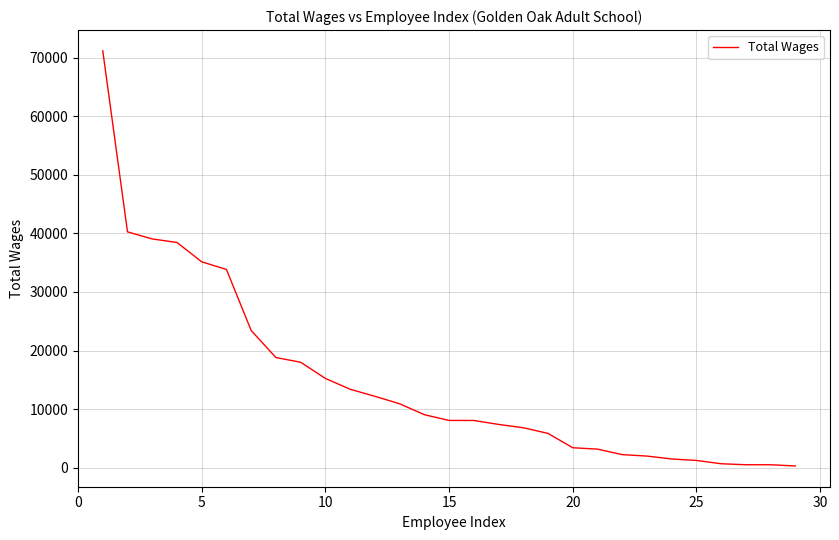

How many values are below 8050?

14